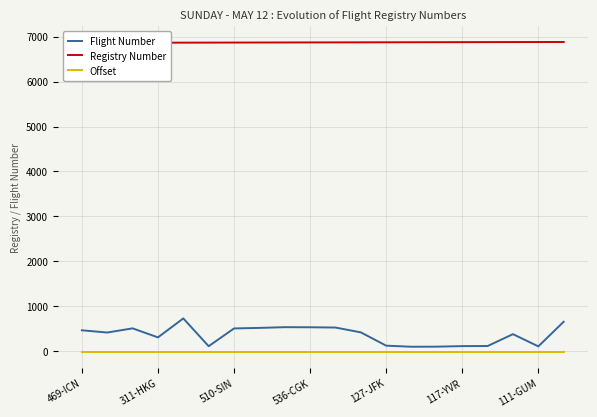

At which label is Offset closest to -19?

469-ICN